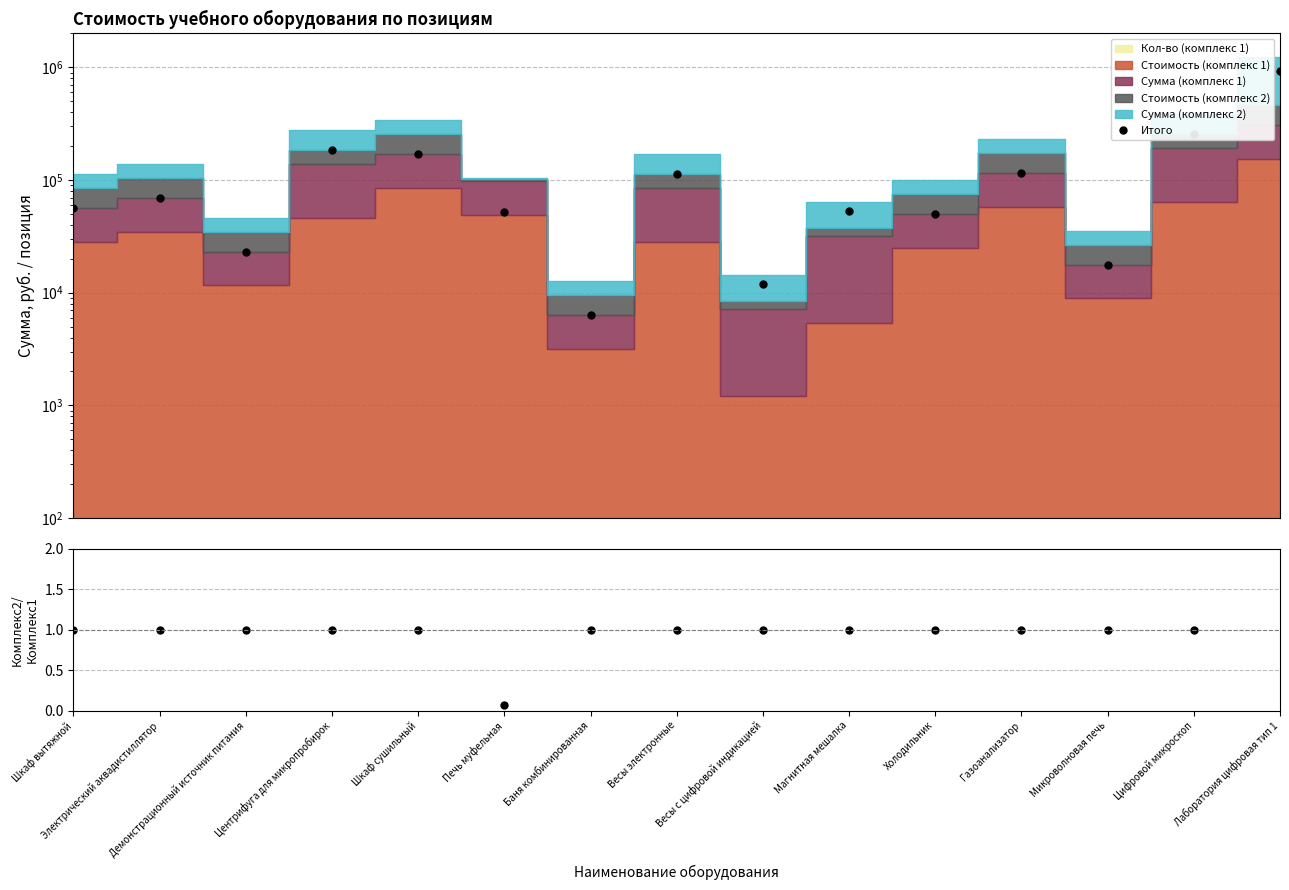

What is the label of the 4th point from the right?

Газоанализатор